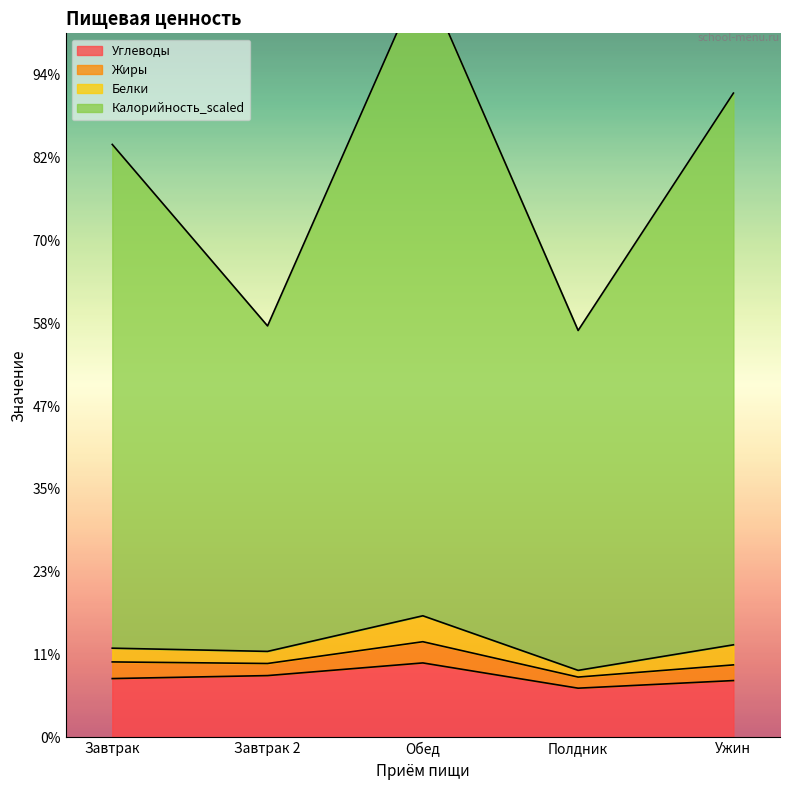

Does the chart have visible grid lines?

No